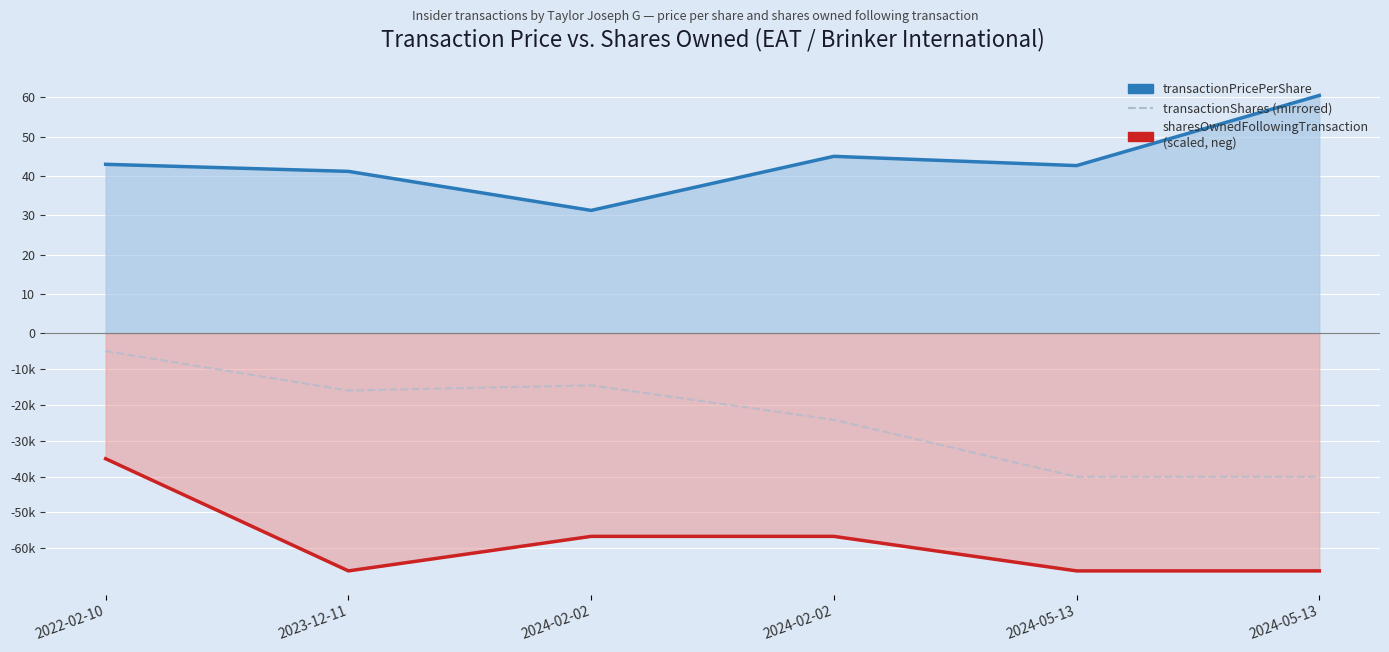

True or false: transactionShares (mirrored) and transactionPricePerShare cross at least once.

False